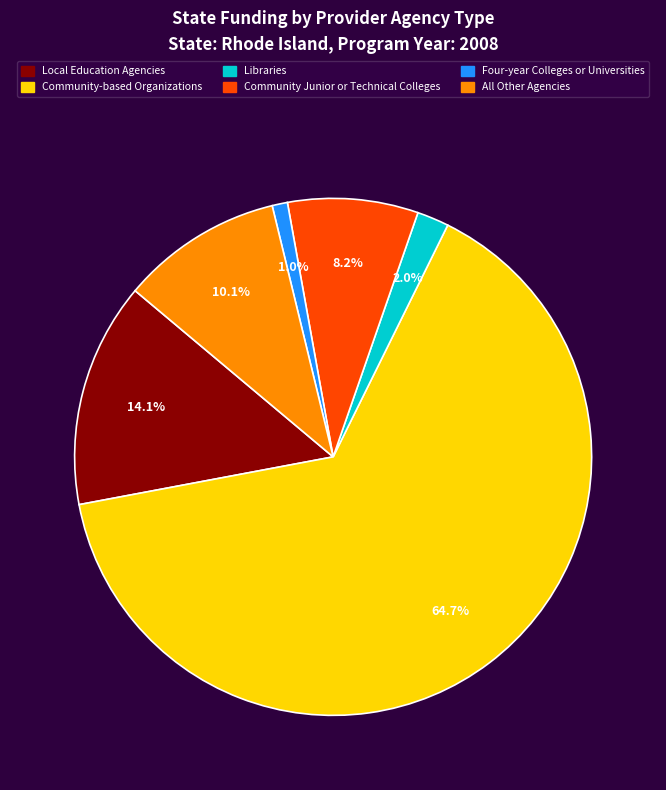

Is the sum of Community-based Organizations and Community Junior or Technical Colleges greater than half?

Yes